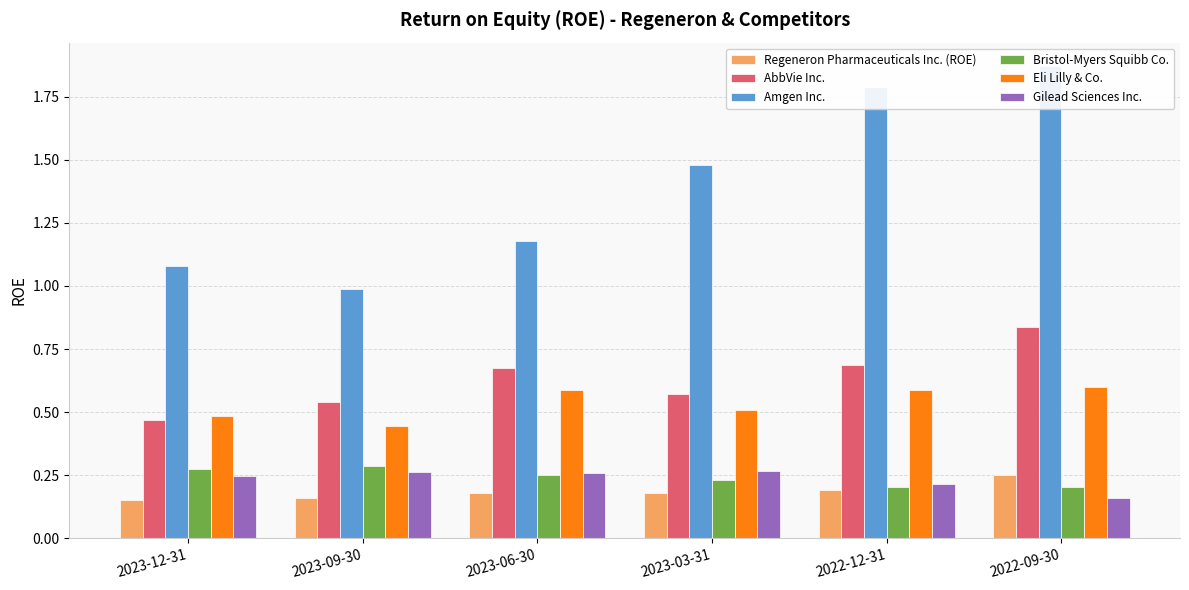

Which has a higher value, 2023-12-31 or 2022-12-31?

2022-12-31